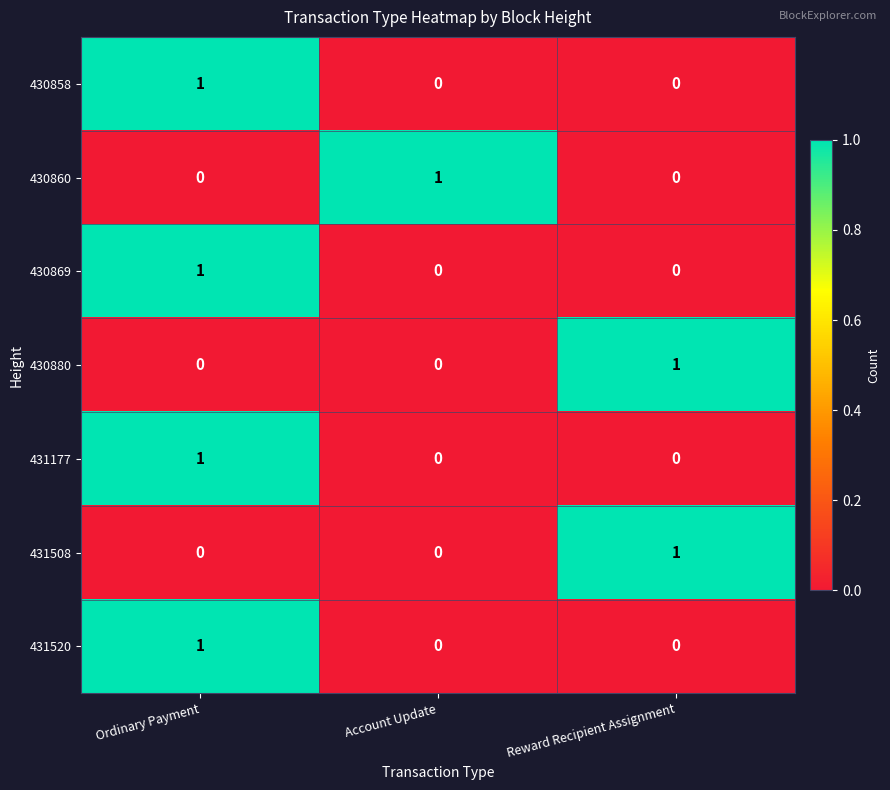

At which category is the sum across all series the highest?

Ordinary Payment